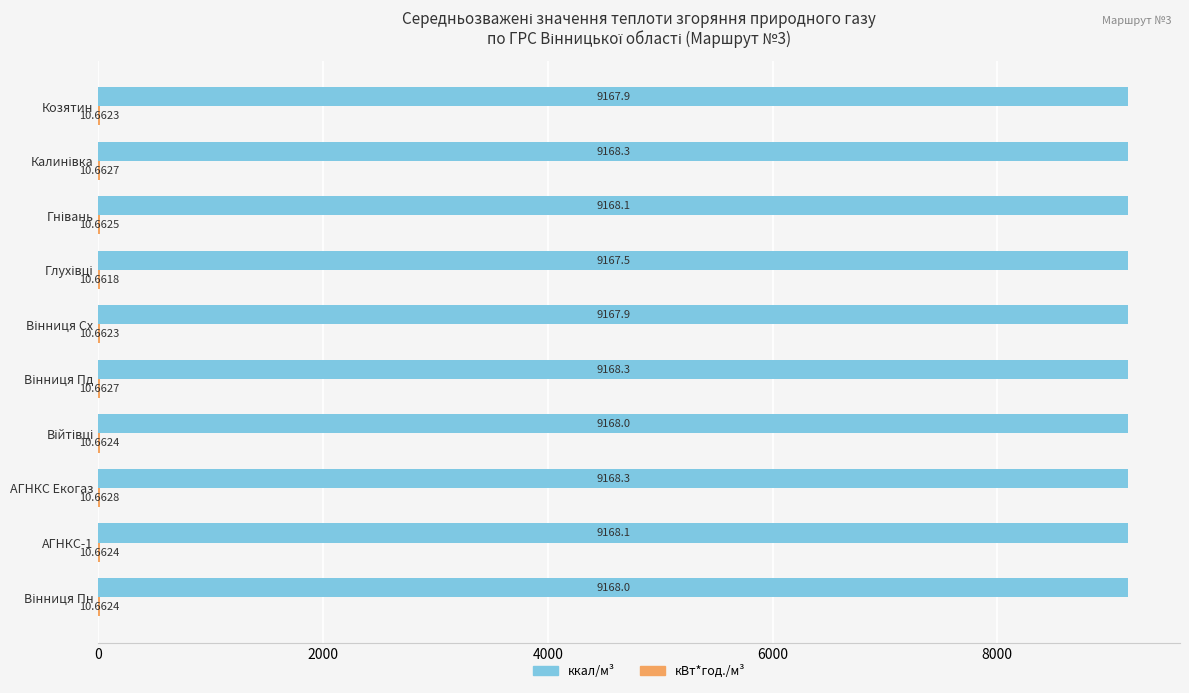

At which category is the sum across all series the highest?

АГНКС Екогаз